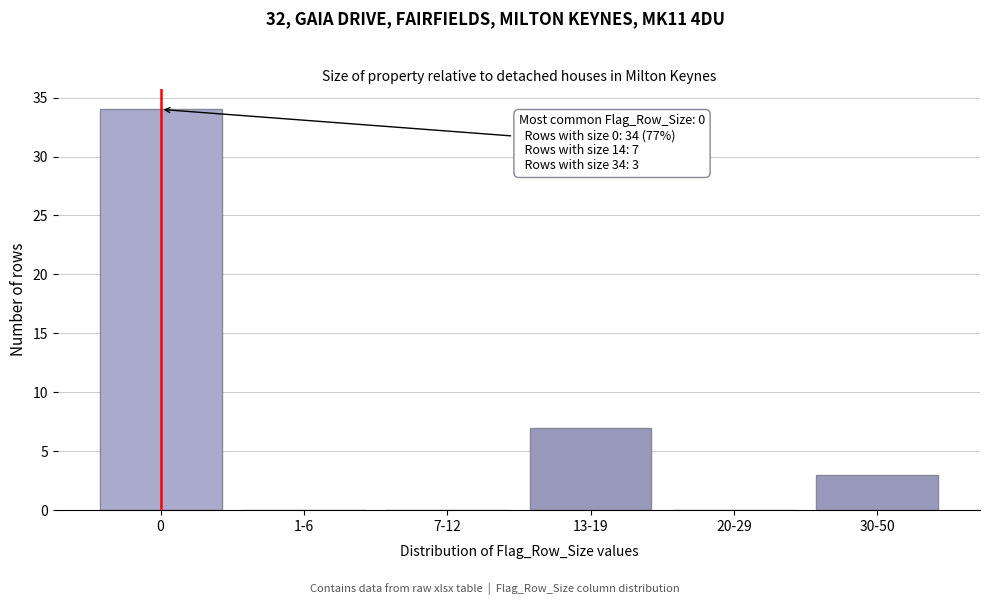

Reading right to left, what are all the values shown in this chart?

30-50=3	20-29=0	13-19=7	7-12=0	1-6=0	0=34